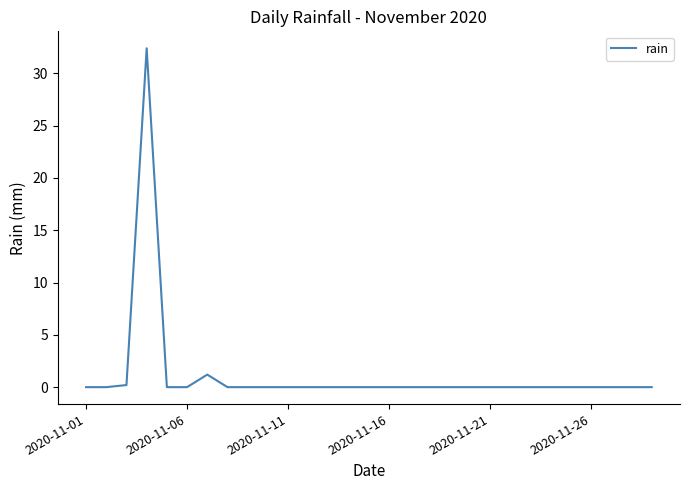

What is the greatest value displayed?

32.4